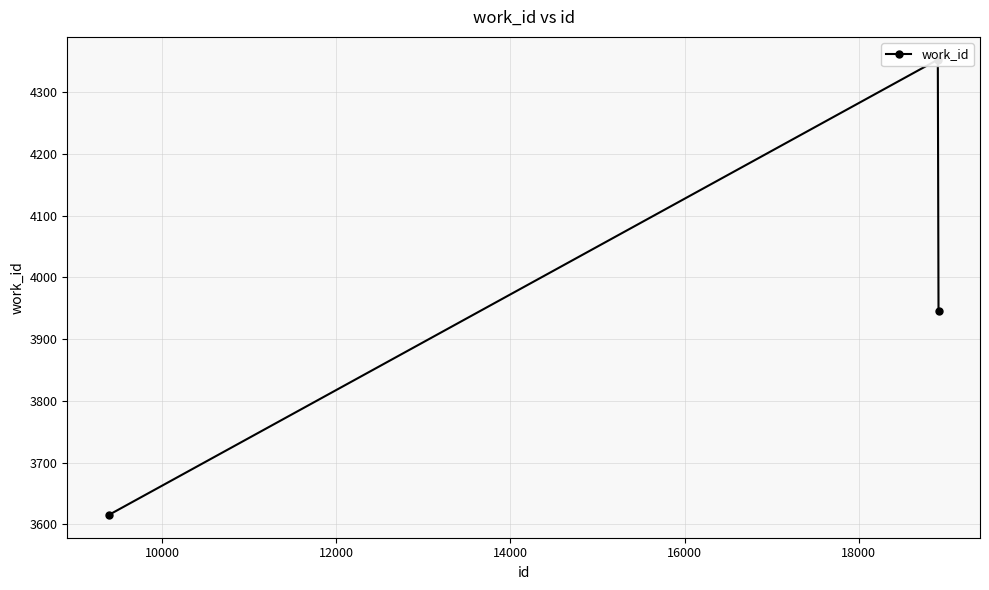

What is the value of the 2nd point from the left?

4353